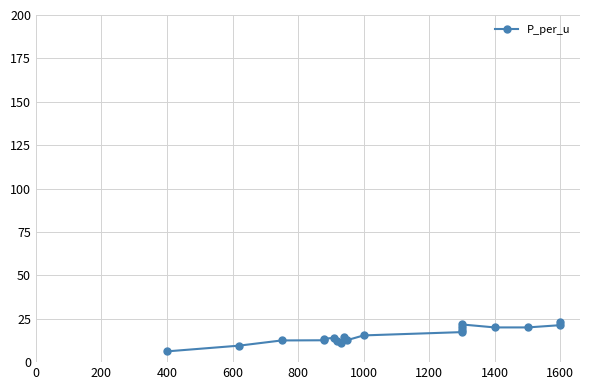

Is it true that the value at 800 is 7.6?

False